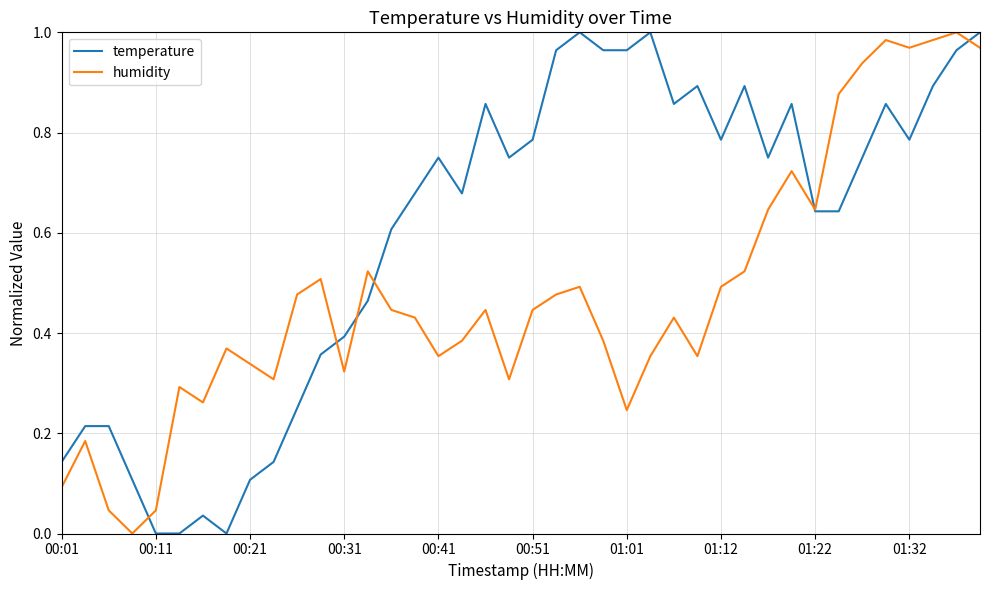

Which series has the largest total across all categories?

temperature